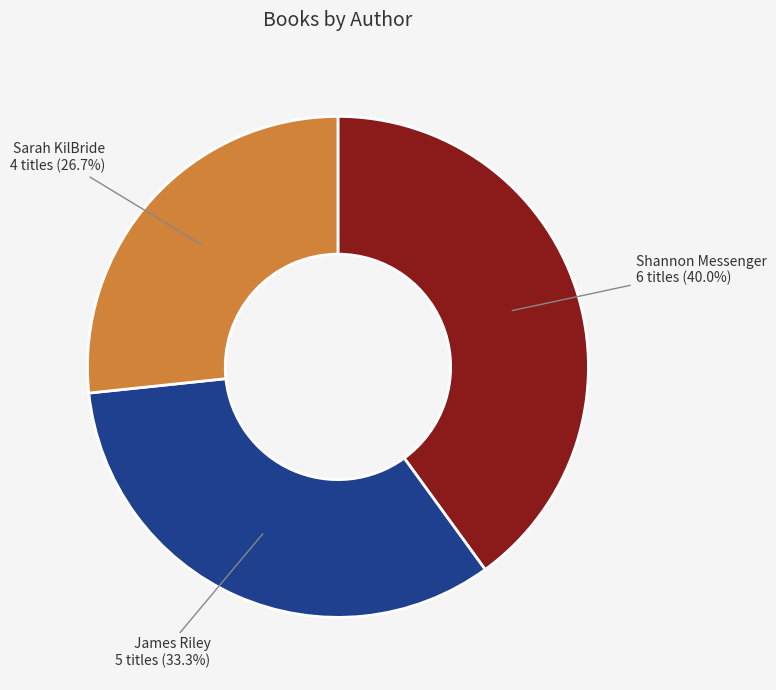

How many segments does this pie chart have?

3